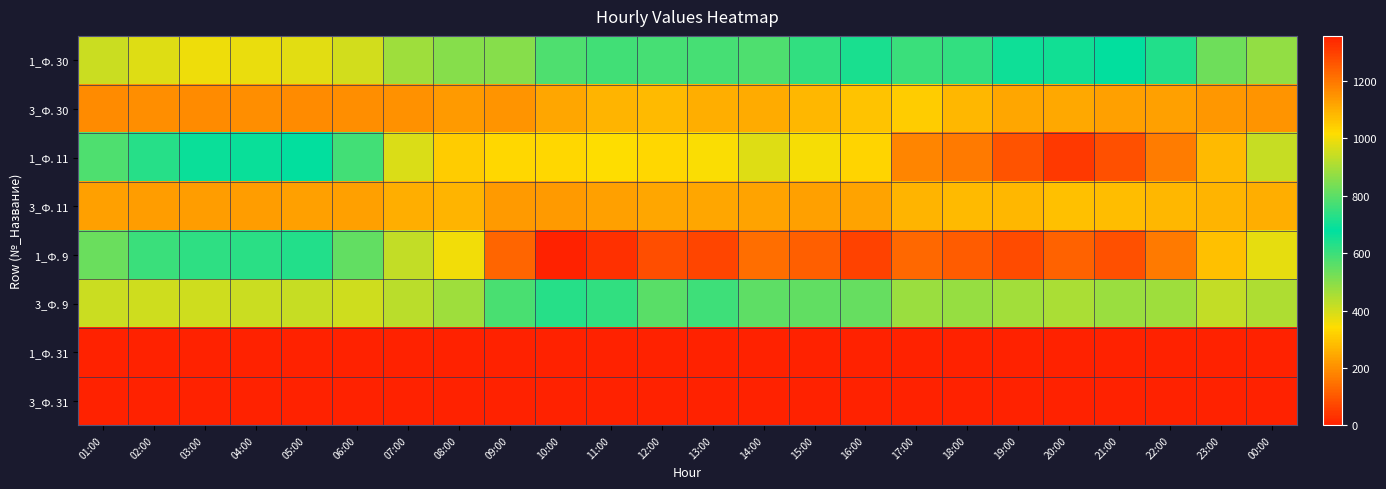

At which category is the sum across all series the highest?

20:00